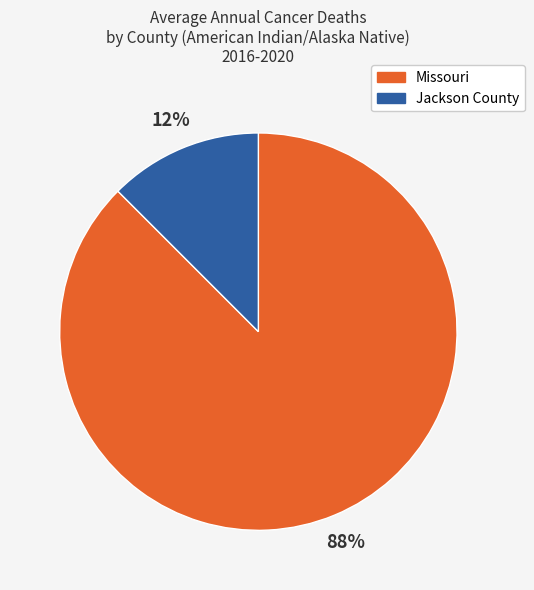

How many slices are in this pie chart?

2